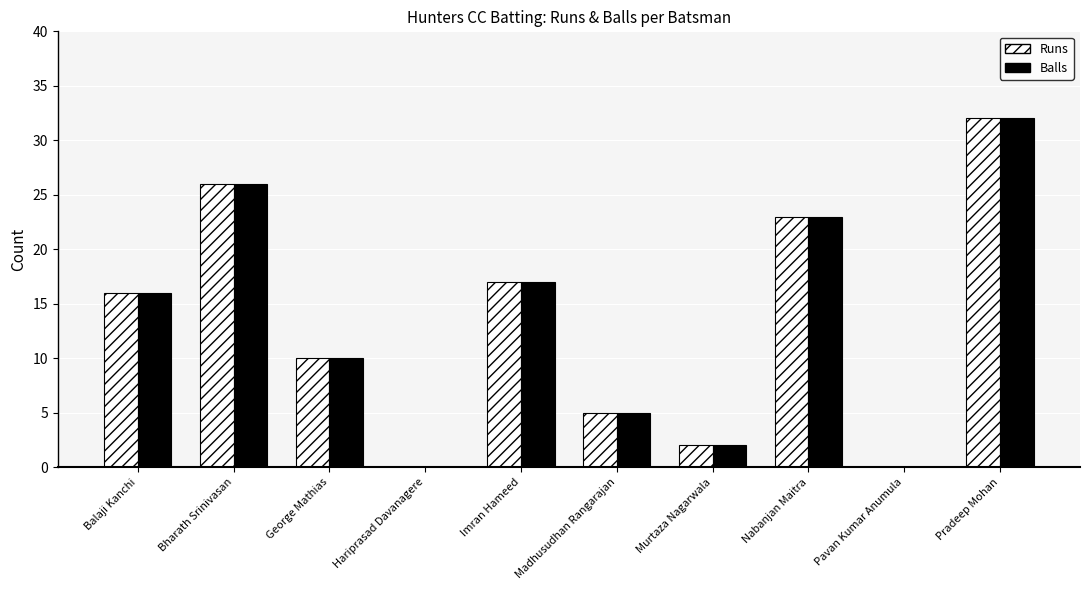

Reading right to left, transcribe all the data shown in this chart.

Runs: 32	0	23	2	5	17	0	10	26	16
Balls: 32	0	23	2	5	17	0	10	26	16